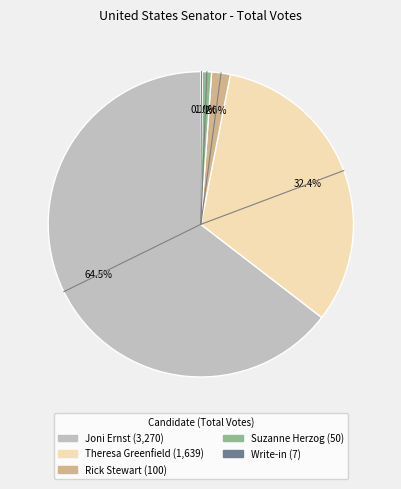

What percentage do Joni Ernst and Theresa Greenfield together represent?

96.9%